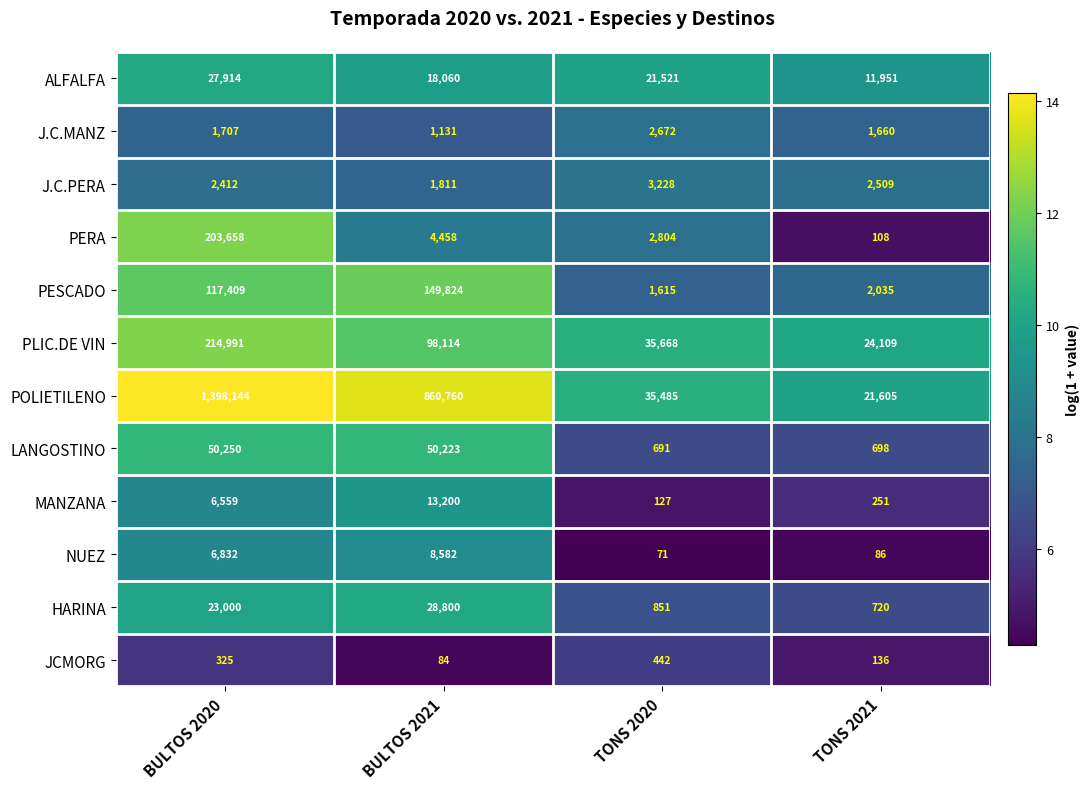

Is it true that NUEZ equals 6832 at BULTOS 2020?

True